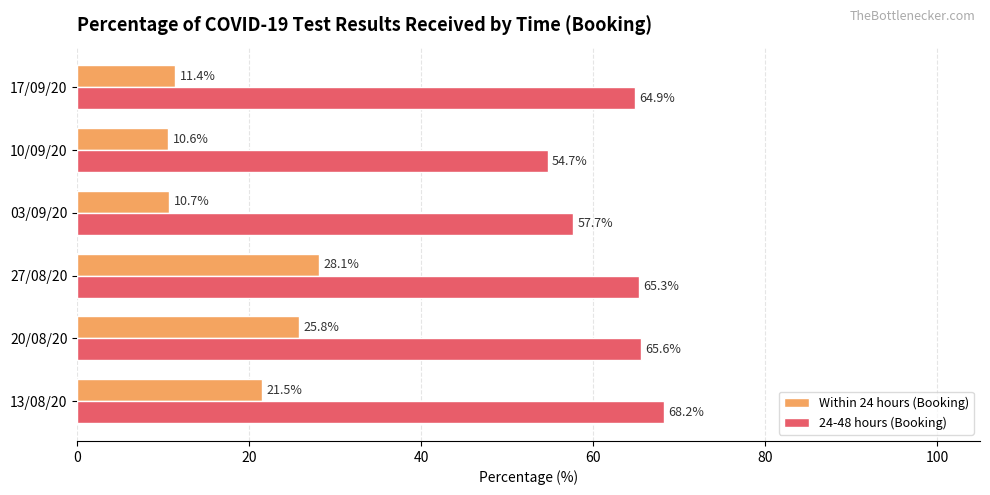

At which category does the chart reach its minimum across all series?

10/09/20